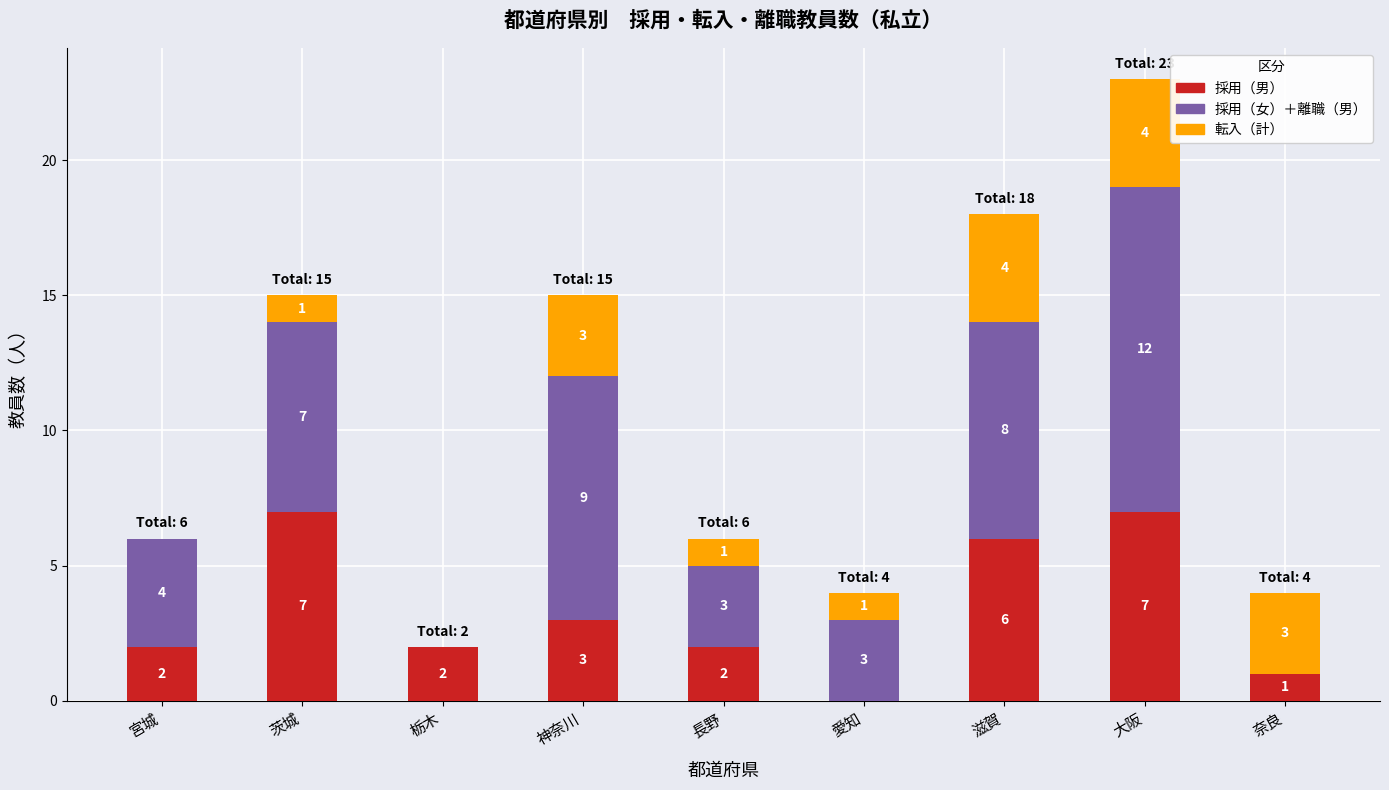

At which category is the sum across all series the highest?

大阪